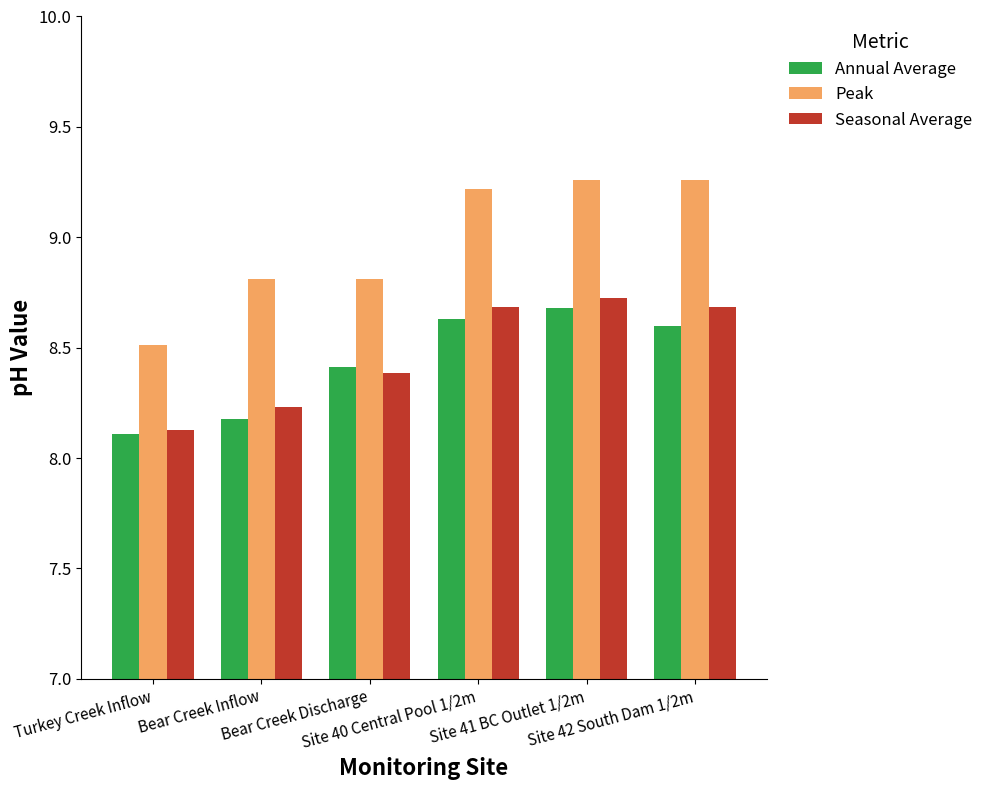

What is the sum of the Annual Average values at Turkey Creek Inflow and Site 40 Central Pool 1/2m?

16.7